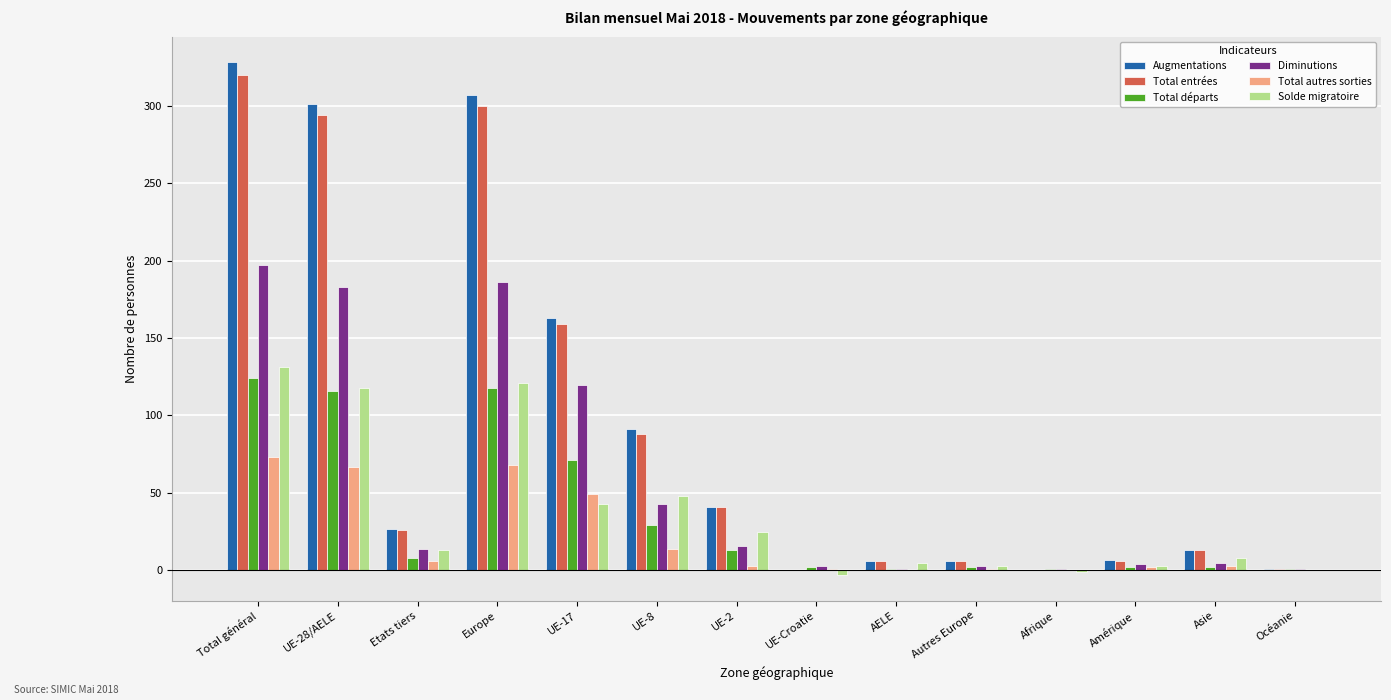

What is the sum of the Augmentations values at Europe and UE-8?

398